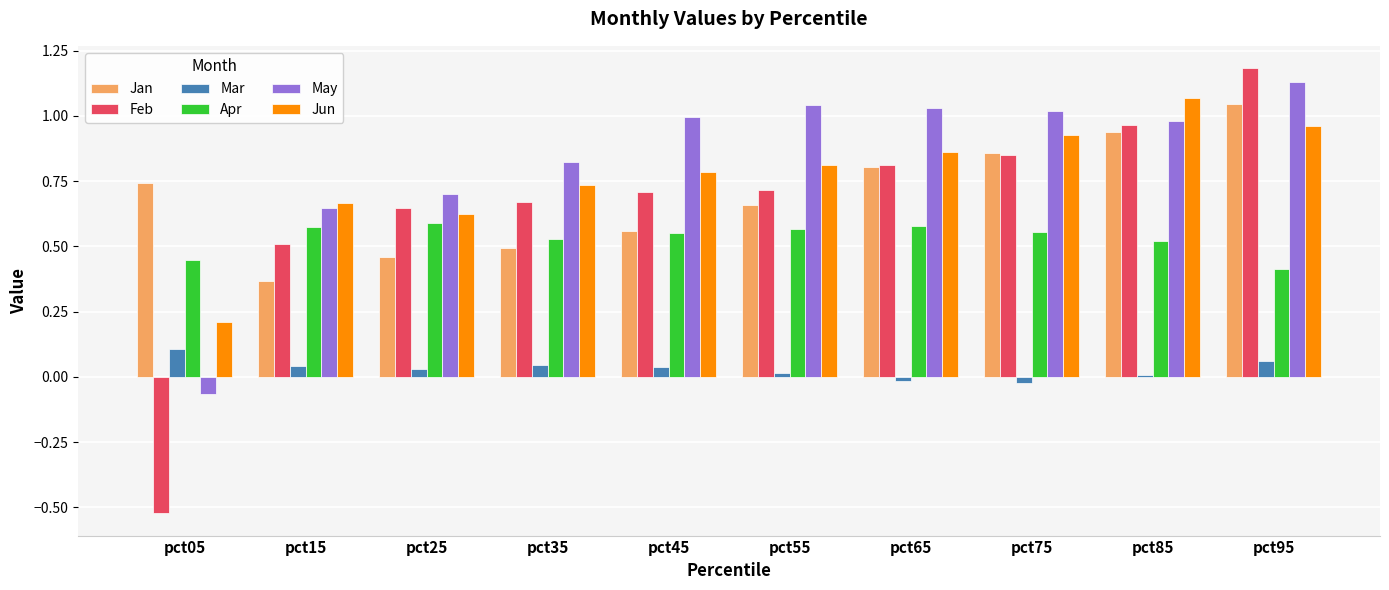

What is the total value across all series at pct55?

3.8